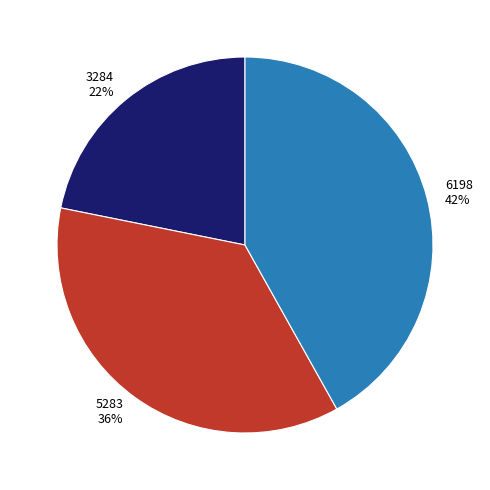

What is the ratio of the value at 3284 to the value at 6198?

0.5